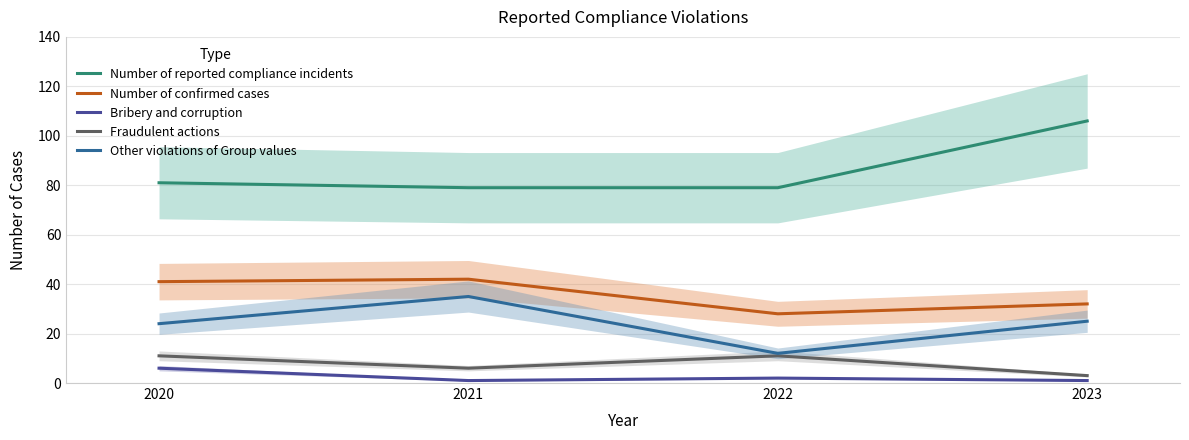

At which category is the sum across all series the highest?

2023